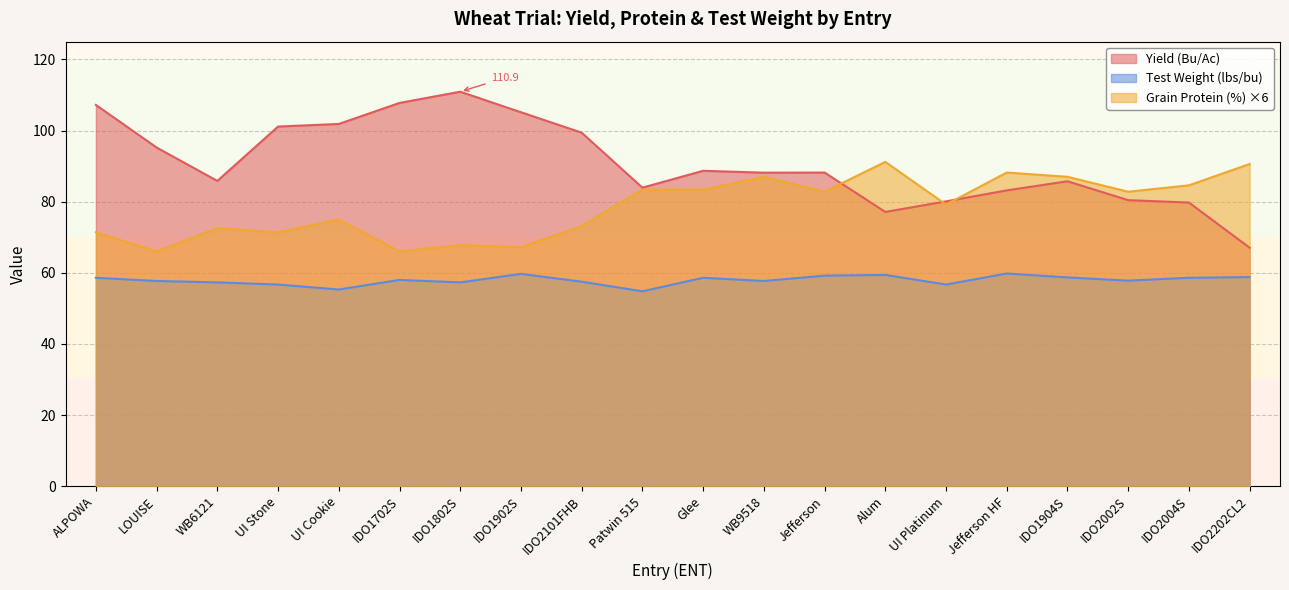

What is the approximate value of Grain Protein (%) at Jefferson?

82.8